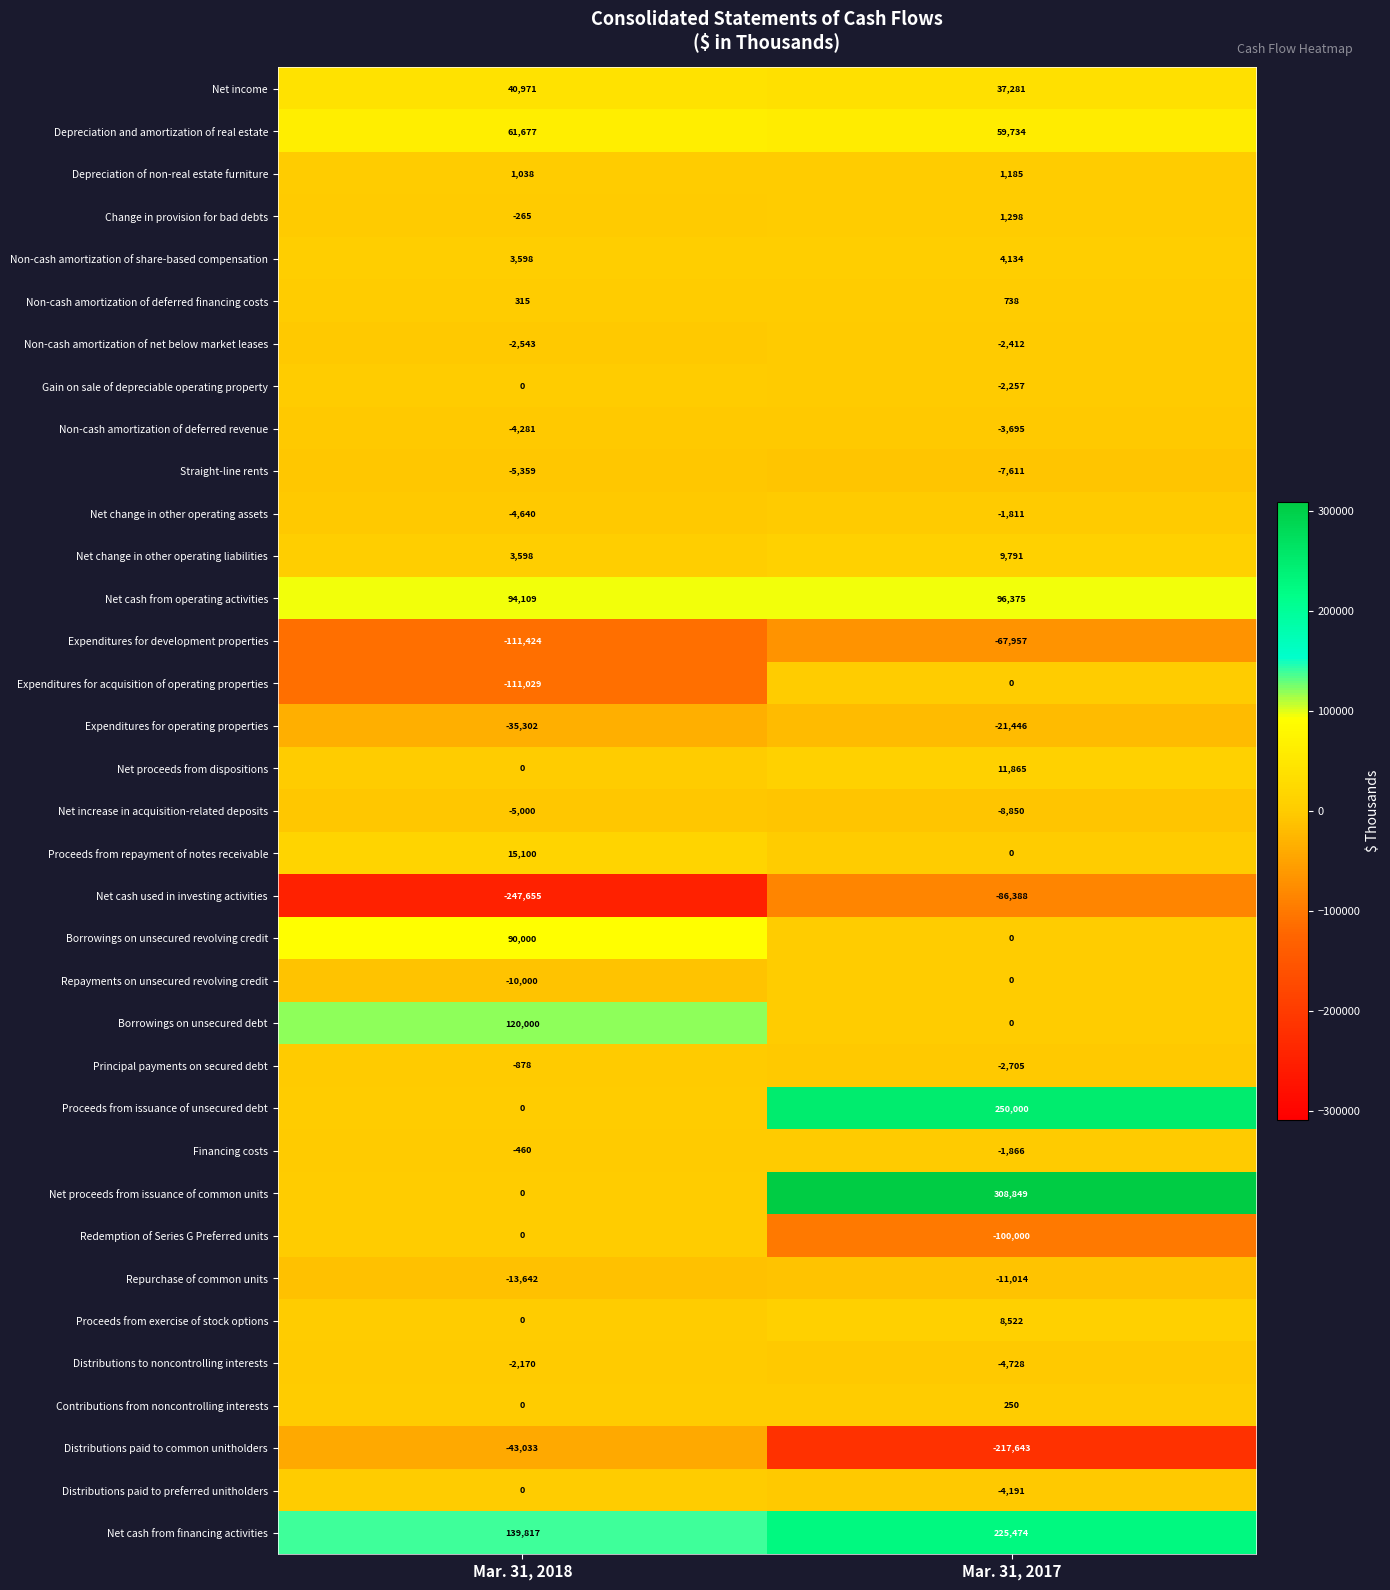

What is the total value across all series at Mar. 31, 2017?

470922